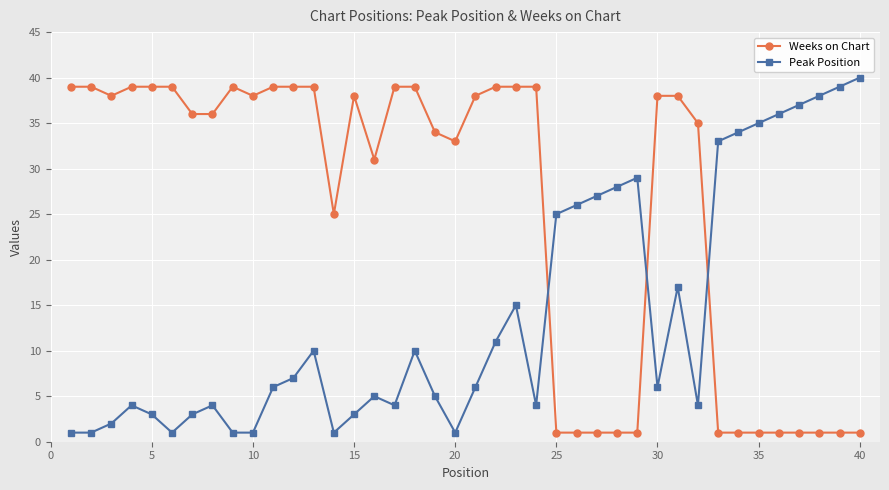

Which series has the largest total across all categories?

Weeks on Chart